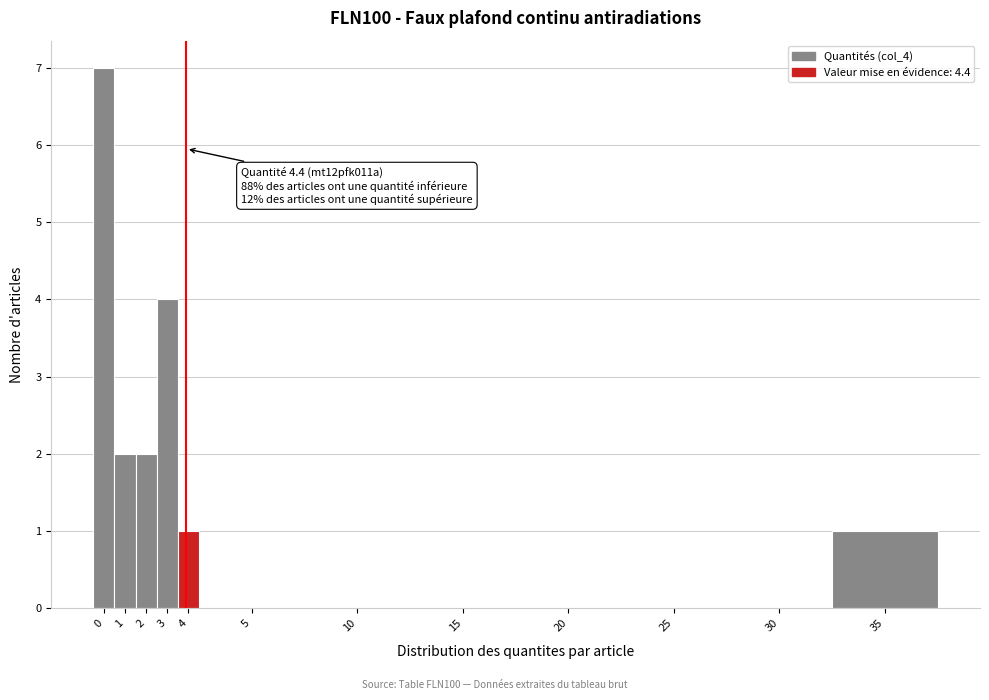

Reading right to left, list all the values displayed in this chart.

35=1	30=0	25=0	20=0	15=0	10=0	5=0	4=1	3=4	2=2	1=2	0=7